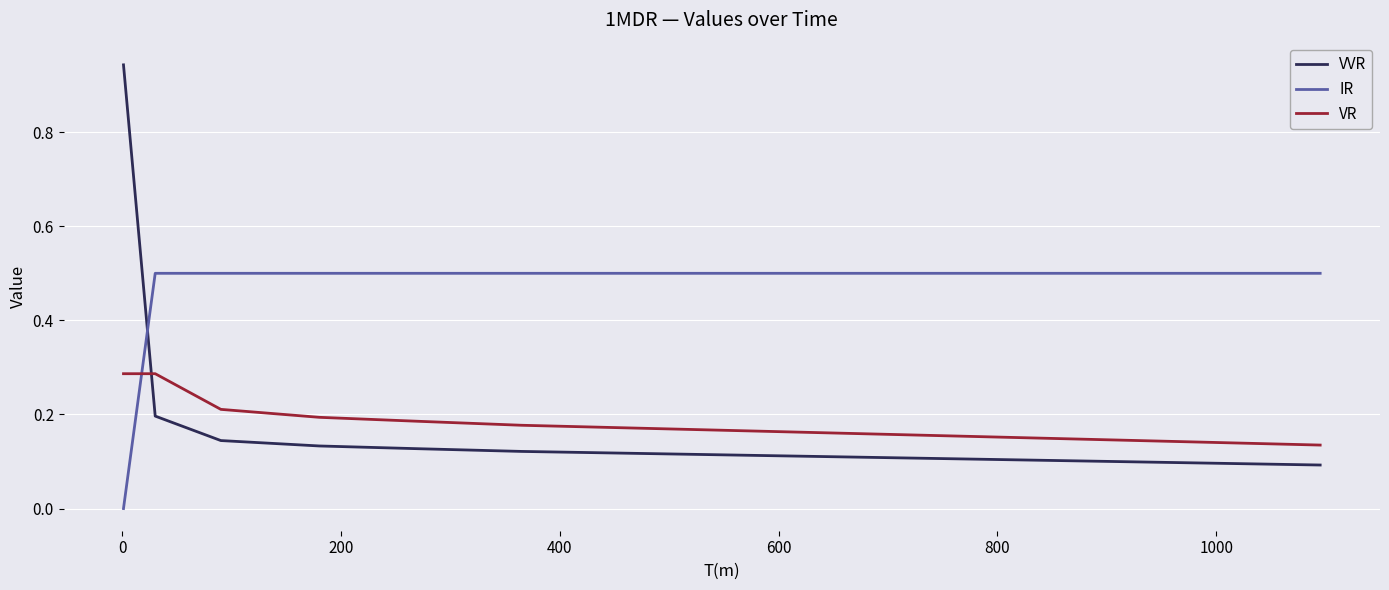

Which series has the largest total across all categories?

IR